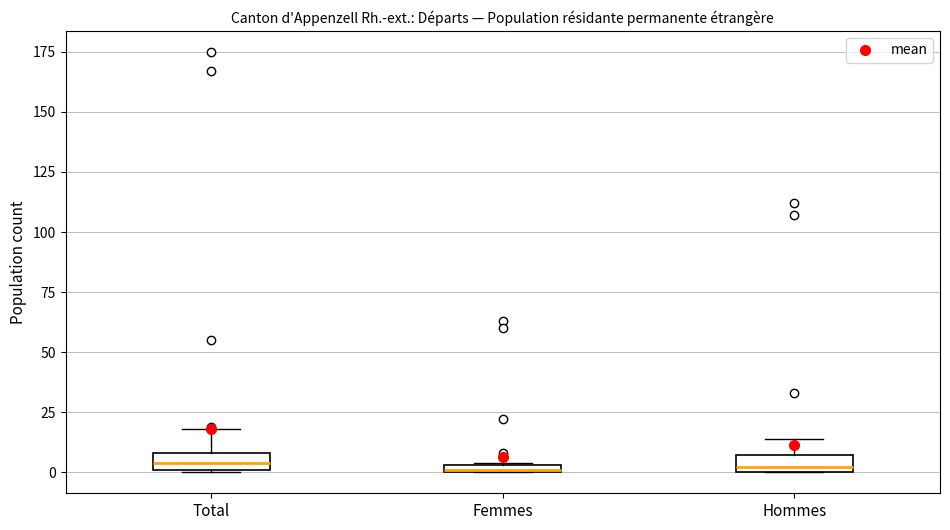

Where does the upper whisker of the box for Total end on the y-axis? The values are not printed on the chart, so give them approximately, as read against the axis.

20